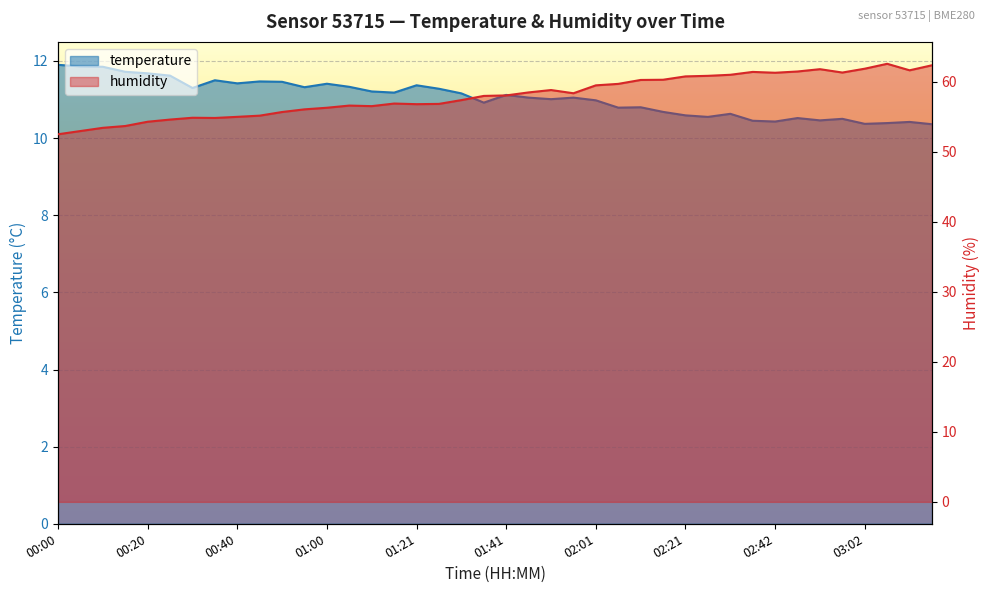

At which label is temperature closest to 11?

01:51